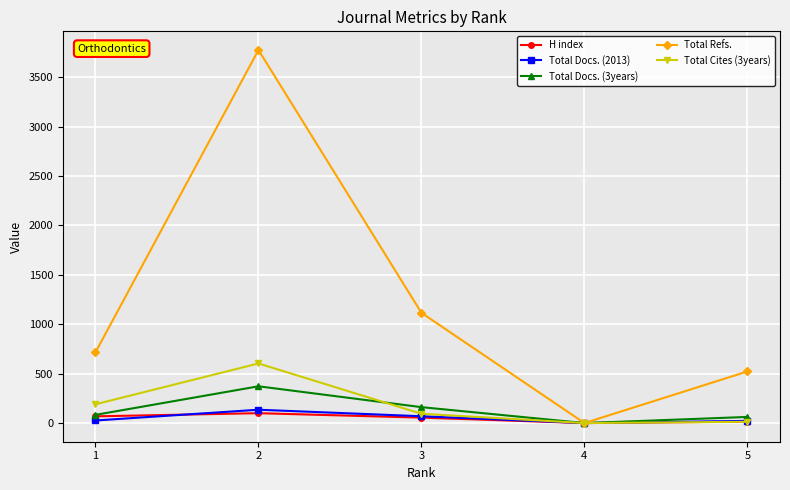

What is the greatest value displayed?

3774